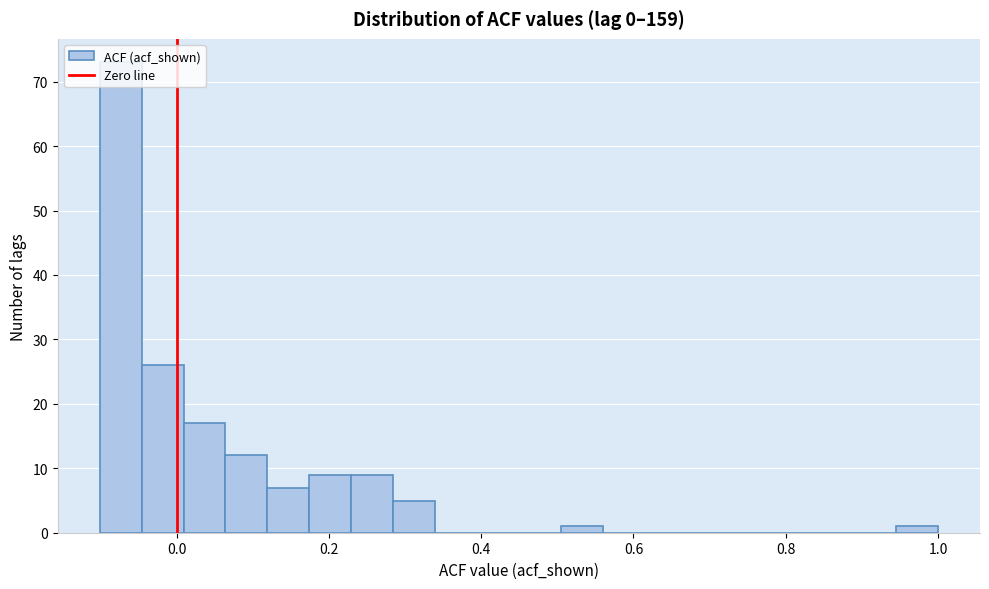

Read against the x-axis, roughly where is the centre of the tallest bar?

-0.08